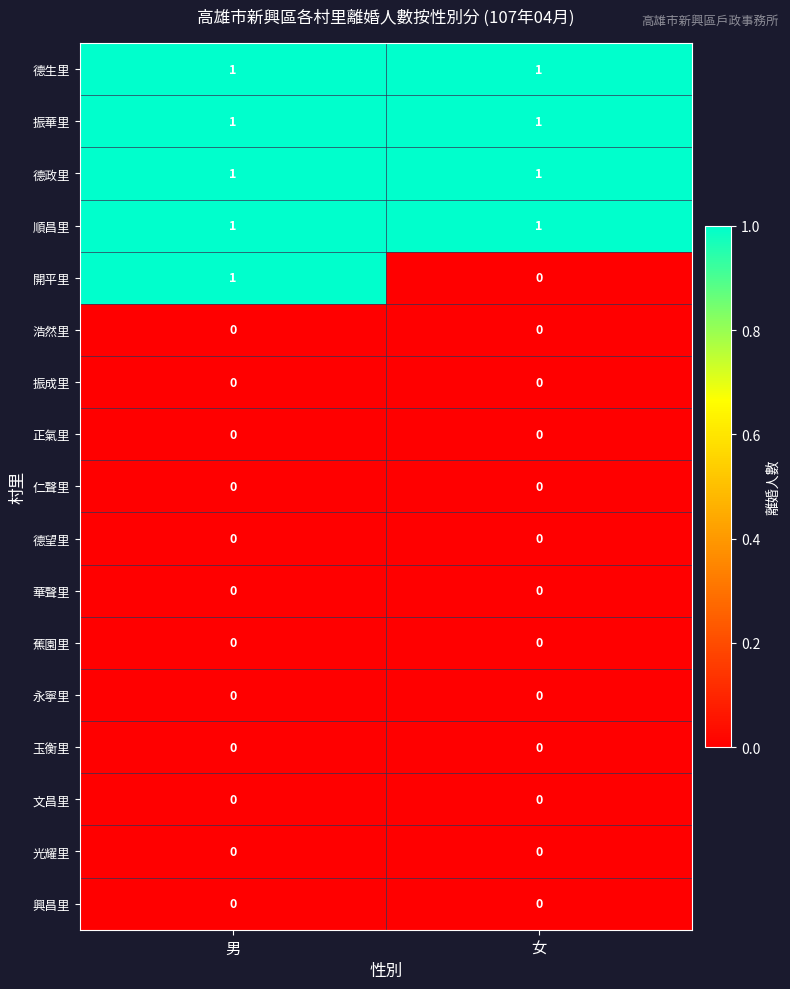

At how many categories does at least one series exceed 0?

2